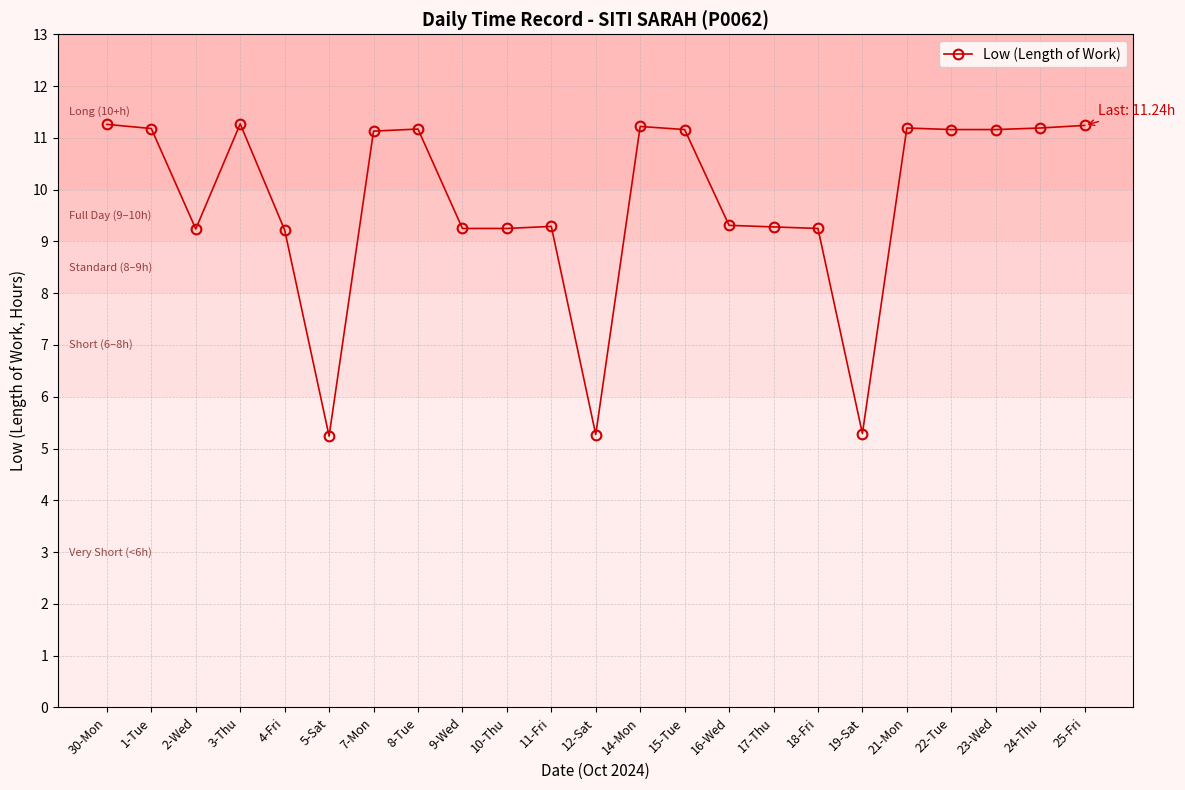

True or false: there are more than 2 points higher than both neighbors.

True